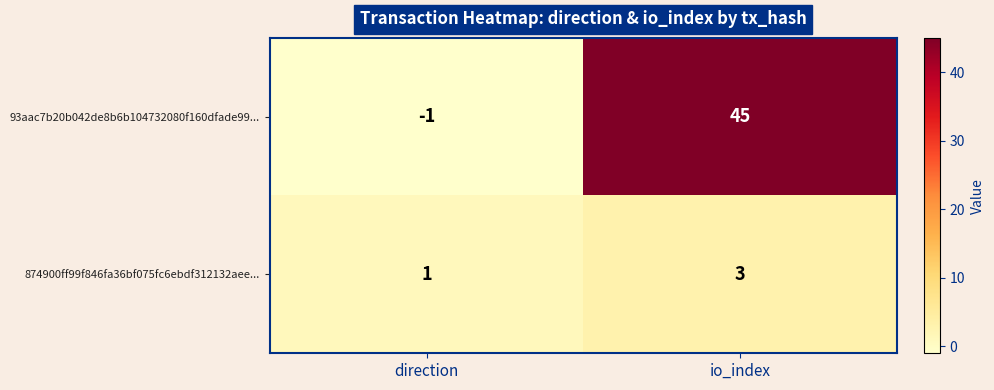

What is the sum of all 874900ff99f846fa36bf075fc6ebdf312132aee... values?

4